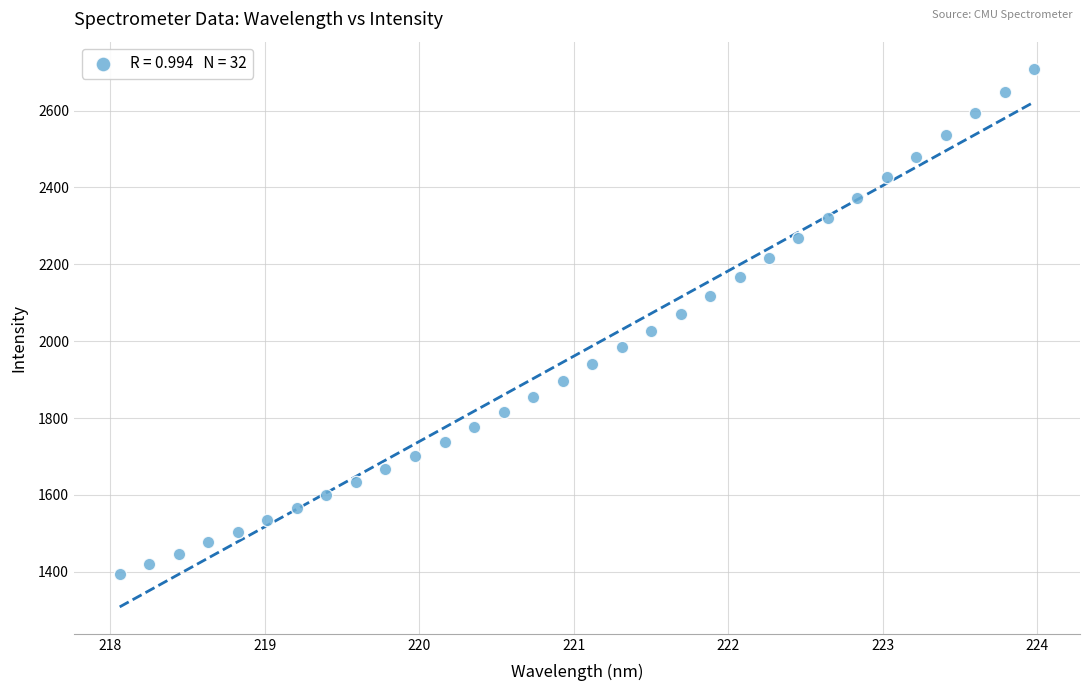

What is the range of X values (max minus min)?

5.9